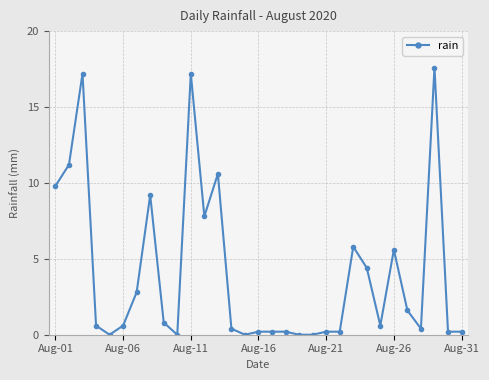

Is this an area chart (filled region under the line)?

No